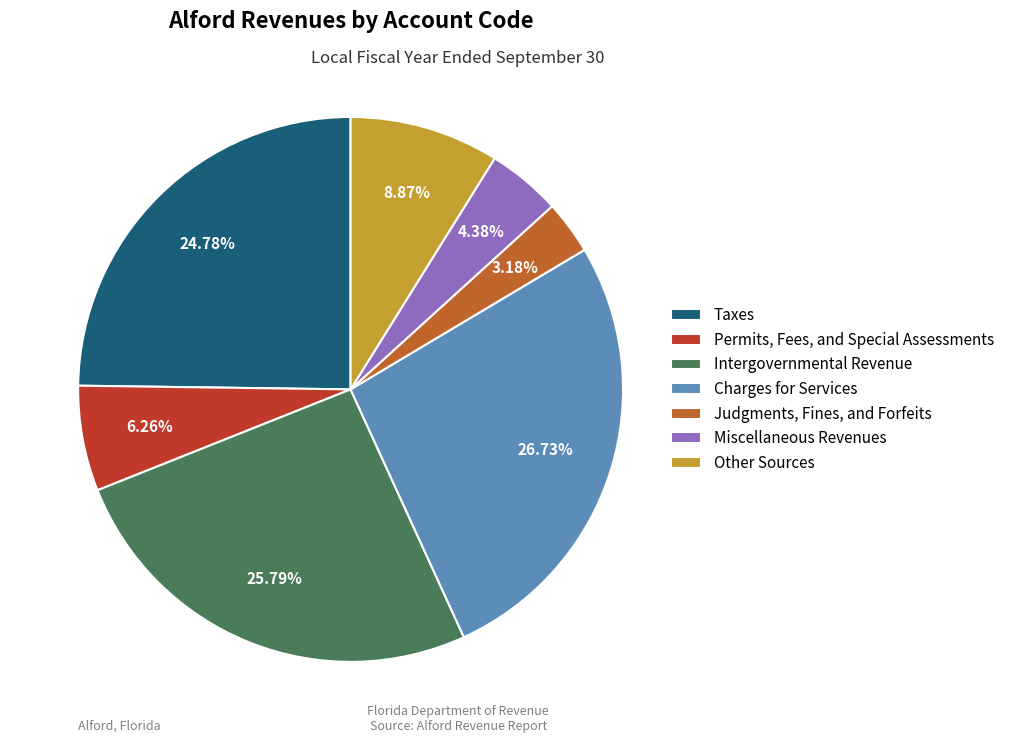

Rank the categories by value from lowest to highest.

Judgments, Fines, and Forfeits, Miscellaneous Revenues, Permits, Fees, and Special Assessments, Other Sources, Taxes, Intergovernmental Revenue, Charges for Services